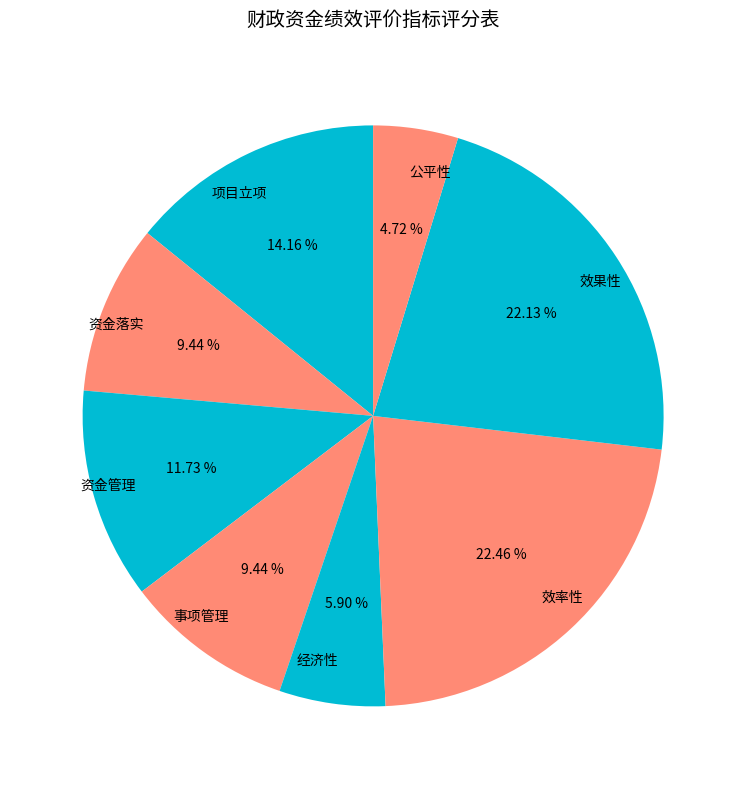

Is 资金管理 the majority of the pie?

No